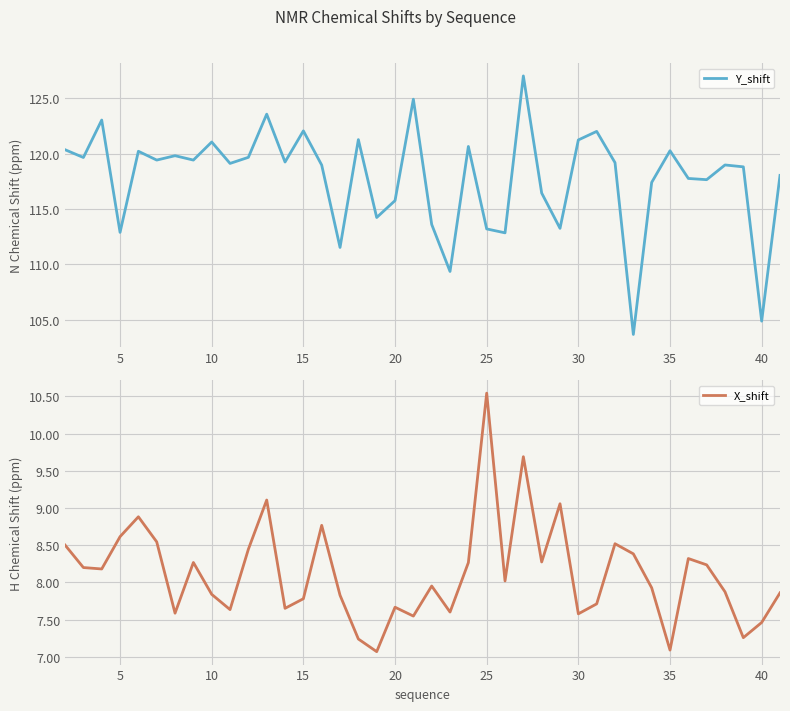

The X_shift series shows 7.6 at 30. True or false?

True